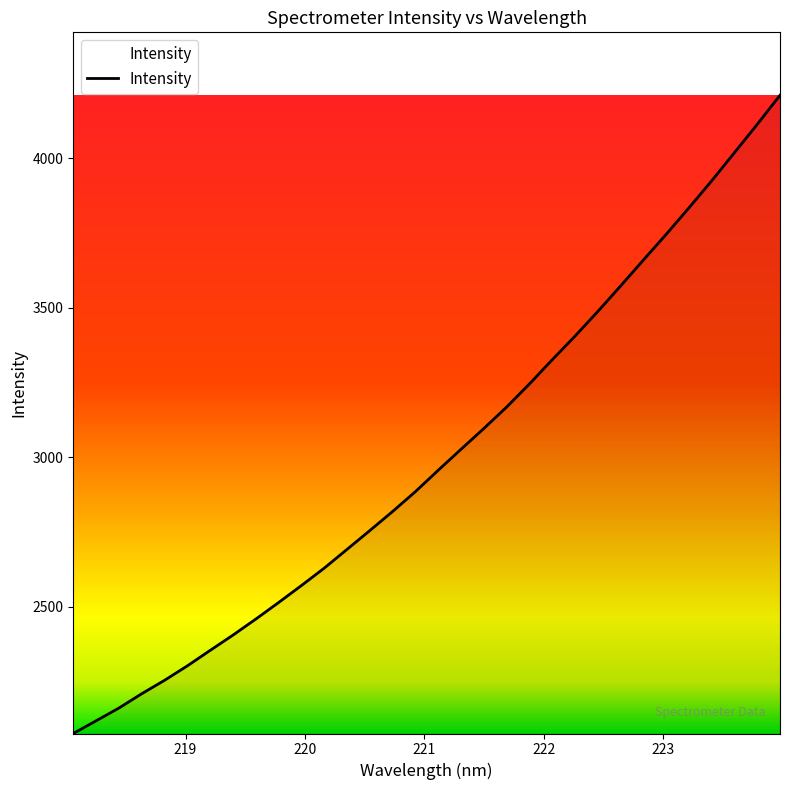

How many lines are shown in the chart?

1